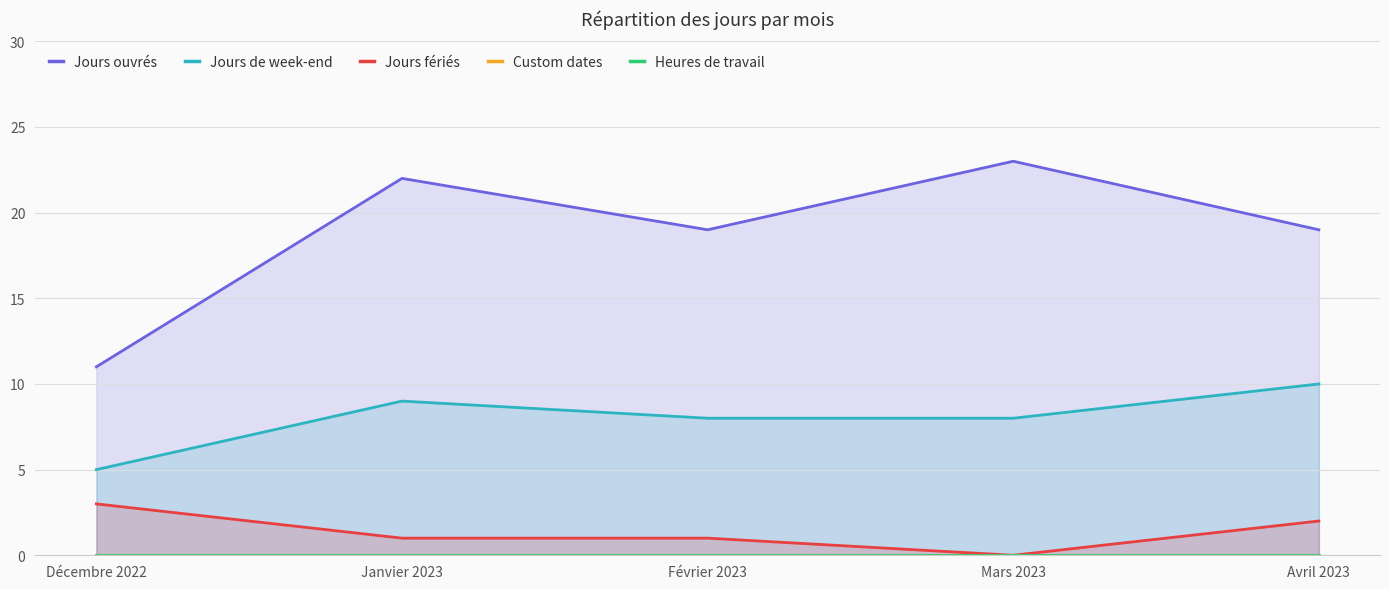

Count the number of data series in this chart.

5